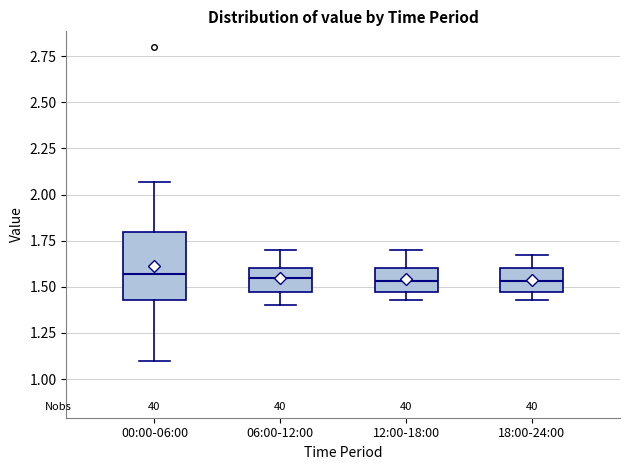

Comparing the boxes themselves (not the whiskers), which one is the tallest?

00:00-06:00